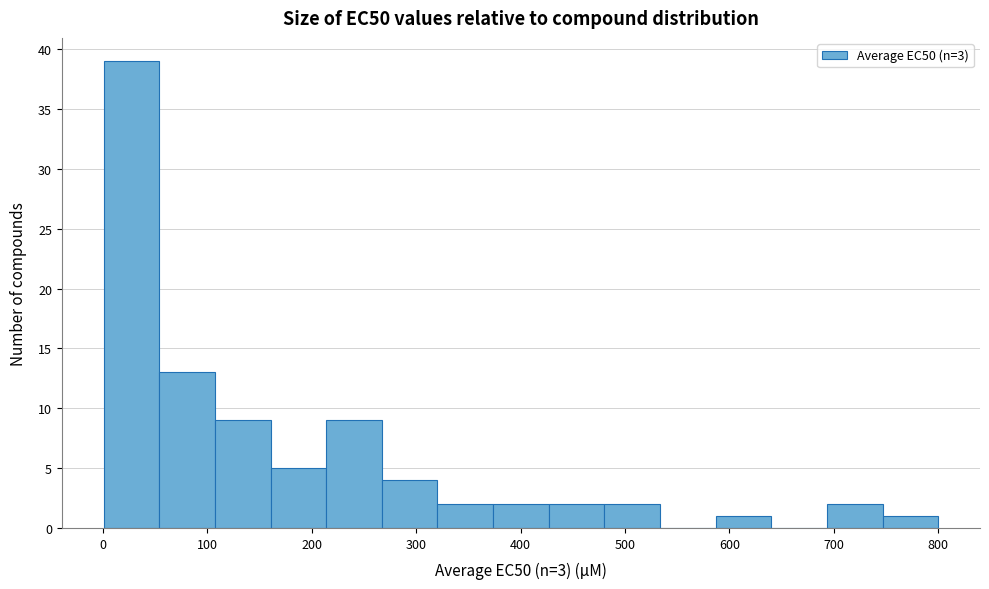

Reading left to right, list every bar in this chart as the range it spans on the x-axis followed by its height. Neither the bar edges nor the heights are printed on the chart, so give them approximately, as read against the axes.

0 to 50: 39
50 to 110: 13
110 to 160: 9
160 to 210: 5
210 to 270: 9
270 to 320: 4
320 to 370: 2
370 to 430: 2
430 to 480: 2
480 to 530: 2
530 to 590: 0
590 to 640: 1
640 to 690: 0
690 to 750: 2
750 to 800: 1